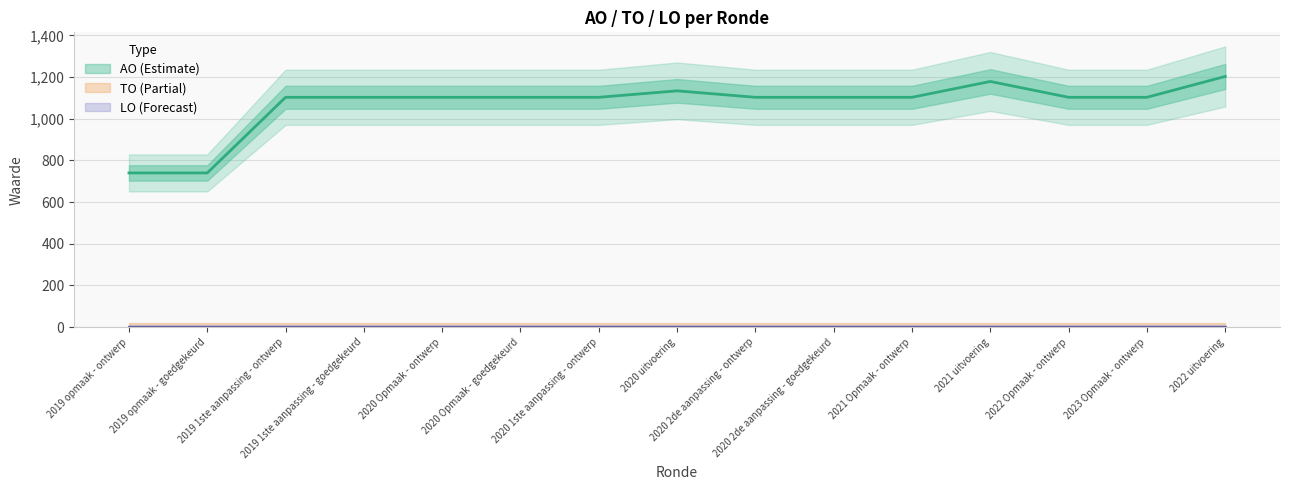

Reading left to right, transcribe all the data shown in this chart.

TO: 2019 opmaak - ontwerp=0	2019 opmaak - goedgekeurd=0	2019 1ste aanpassing - ontwerp=0	2019 1ste aanpassing - goedgekeurd=0	2020 Opmaak - ontwerp=0	2020 Opmaak - goedgekeurd=0	2020 1ste aanpassing - ontwerp=0	2020 uitvoering=0	2020 2de aanpassing - ontwerp=0	2020 2de aanpassing - goedgekeurd=0	2021 Opmaak - ontwerp=0	2021 uitvoering=0	2022 Opmaak - ontwerp=0	2023 Opmaak - ontwerp=0	2022 uitvoering=0
LO: 2019 opmaak - ontwerp=0	2019 opmaak - goedgekeurd=0	2019 1ste aanpassing - ontwerp=0	2019 1ste aanpassing - goedgekeurd=0	2020 Opmaak - ontwerp=0	2020 Opmaak - goedgekeurd=0	2020 1ste aanpassing - ontwerp=0	2020 uitvoering=0	2020 2de aanpassing - ontwerp=0	2020 2de aanpassing - goedgekeurd=0	2021 Opmaak - ontwerp=0	2021 uitvoering=0	2022 Opmaak - ontwerp=0	2023 Opmaak - ontwerp=0	2022 uitvoering=0
AO: 2019 opmaak - ontwerp=740	2019 opmaak - goedgekeurd=740	2019 1ste aanpassing - ontwerp=1103	2019 1ste aanpassing - goedgekeurd=1103	2020 Opmaak - ontwerp=1103	2020 Opmaak - goedgekeurd=1103	2020 1ste aanpassing - ontwerp=1103	2020 uitvoering=1134	2020 2de aanpassing - ontwerp=1103	2020 2de aanpassing - goedgekeurd=1103	2021 Opmaak - ontwerp=1103	2021 uitvoering=1179	2022 Opmaak - ontwerp=1103	2023 Opmaak - ontwerp=1103	2022 uitvoering=1203